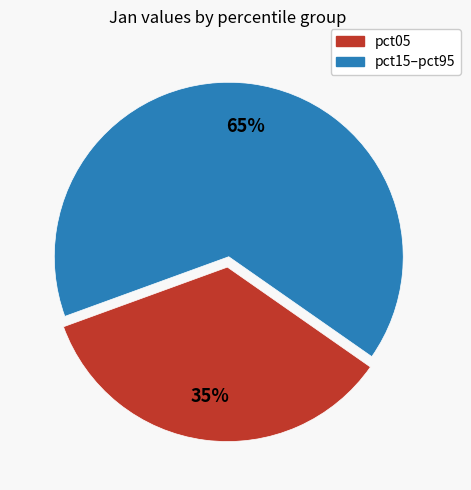

Count the number of slices in the pie.

2